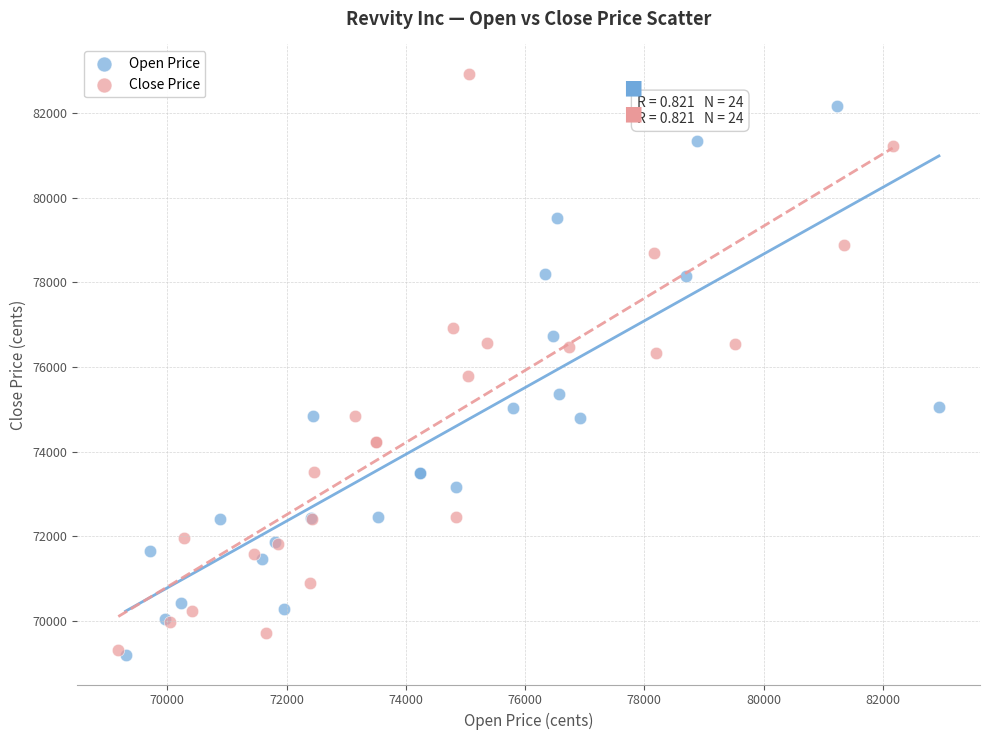

Which series has the widest spread of Y values?

Close Price